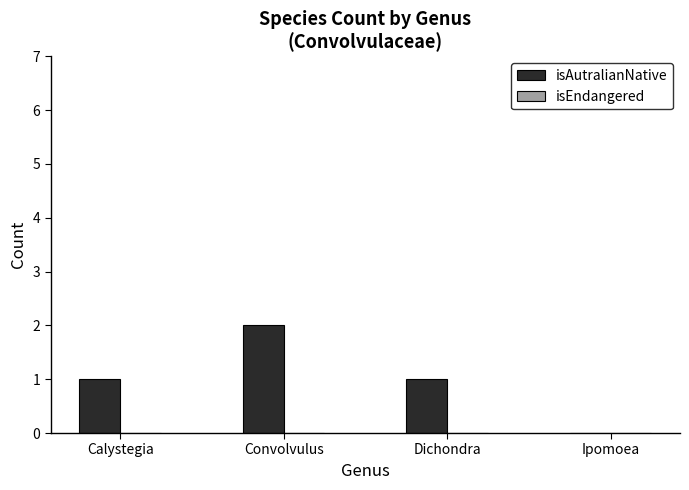

Which label corresponds to the largest value in the chart?

Convolvulus